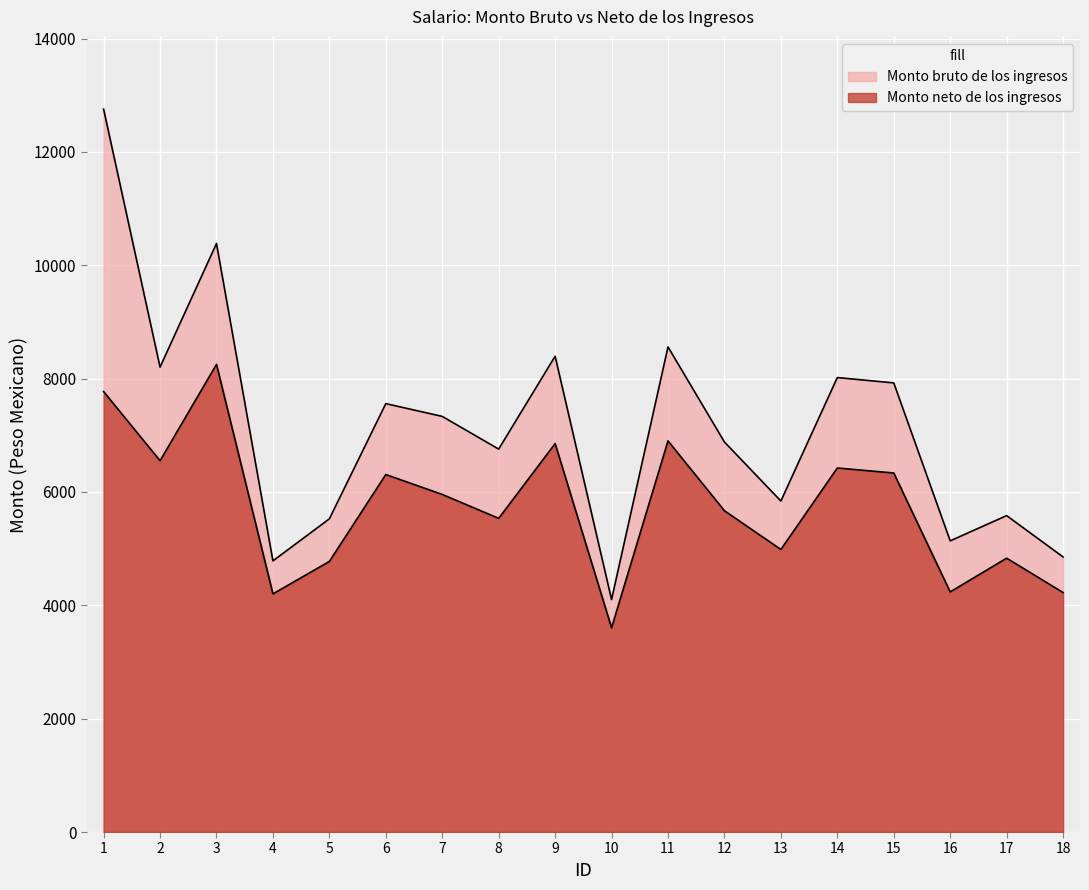

How many lines are shown in the chart?

2